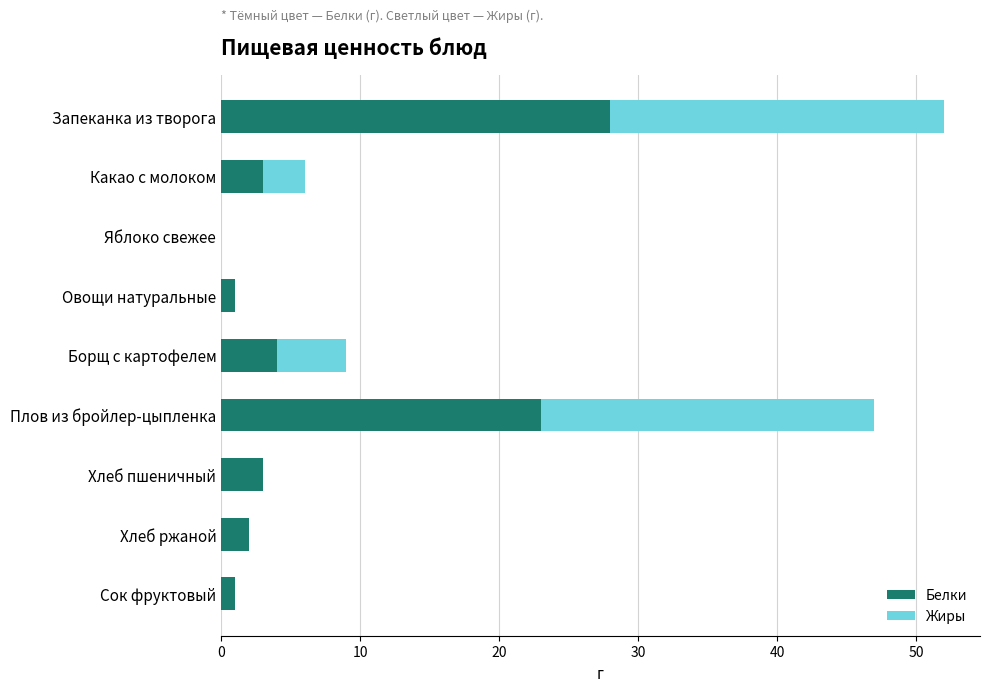

The value of Белки at Какао с молоком is 3. True or false?

True